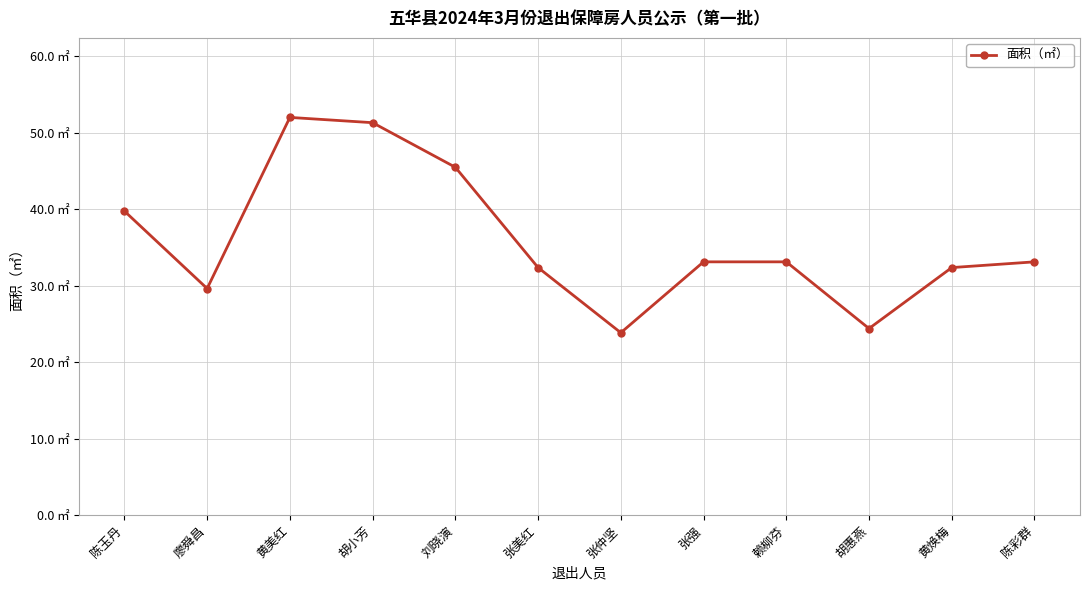

How many points are lower than both their immediate neighbors (excluding endpoints)?

3